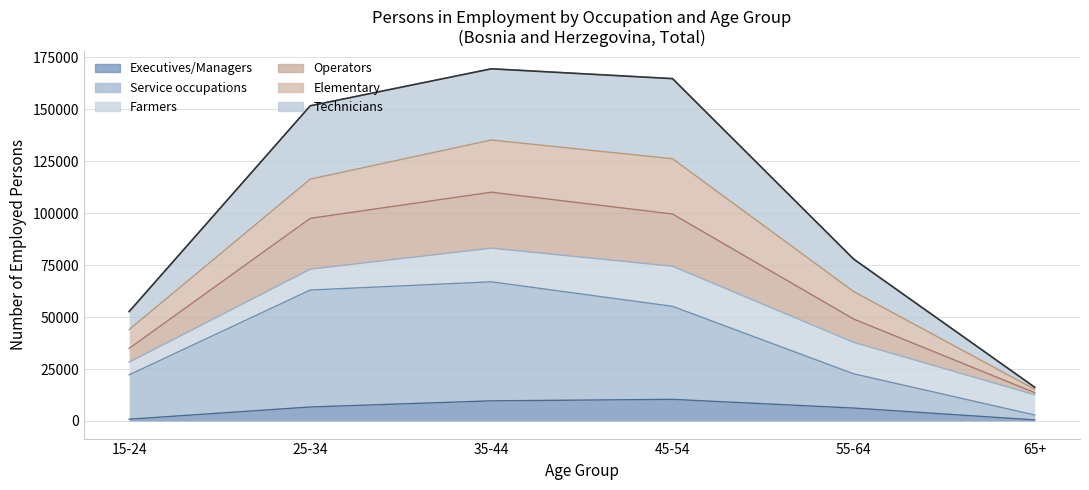

How many values in the Operators series are below 97471?

3